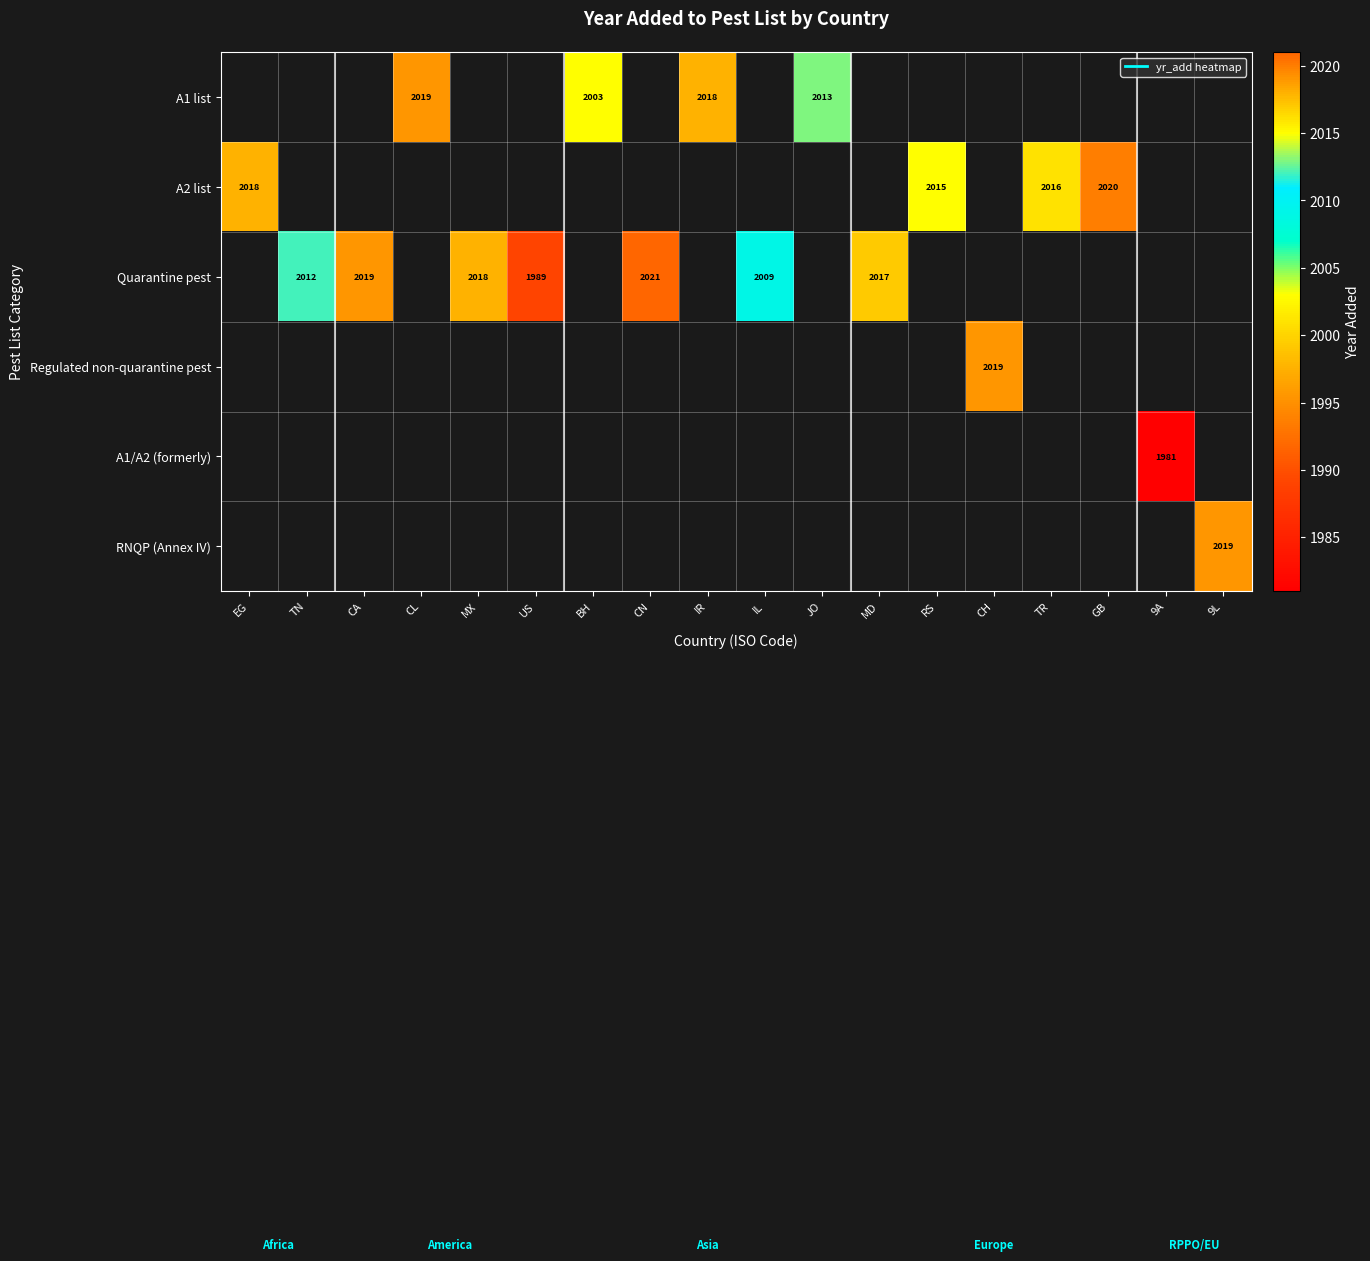

Count the number of categories in the chart.

18